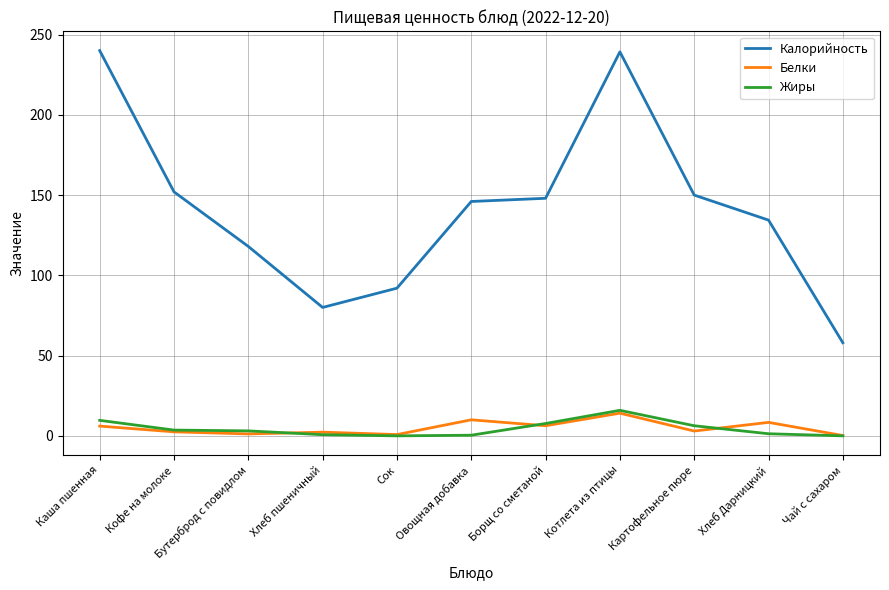

Does the chart have visible grid lines?

Yes